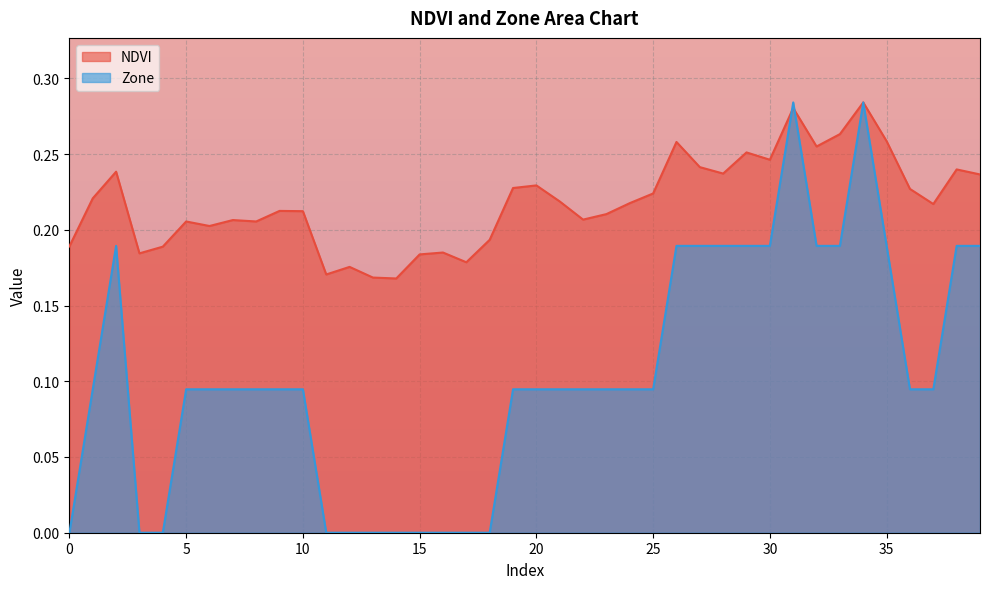

What is the difference between the maximum and minimum values in the Zone series?

0.3